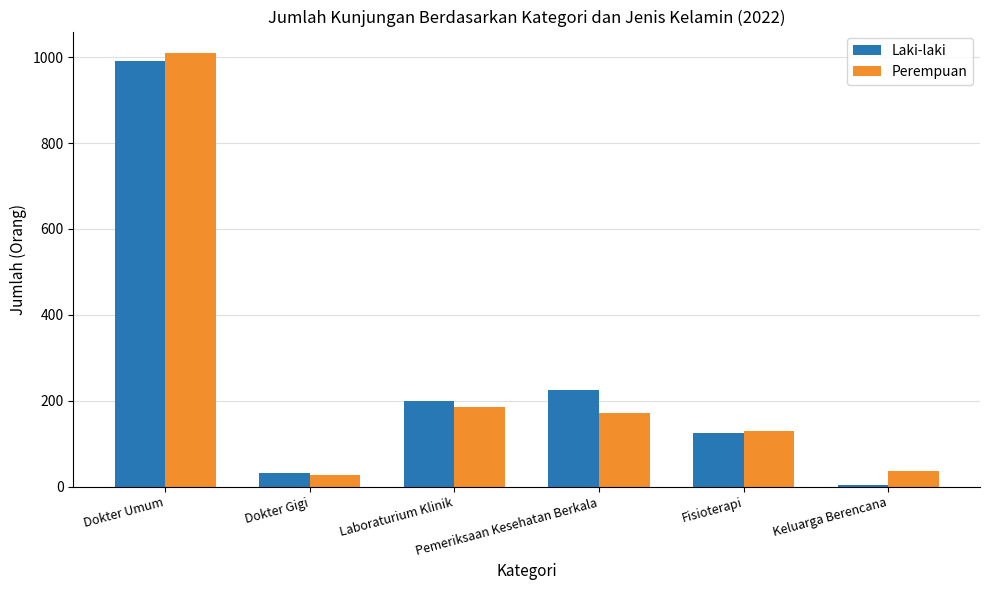

Are the bars grouped side by side (vs. stacked)?

Yes